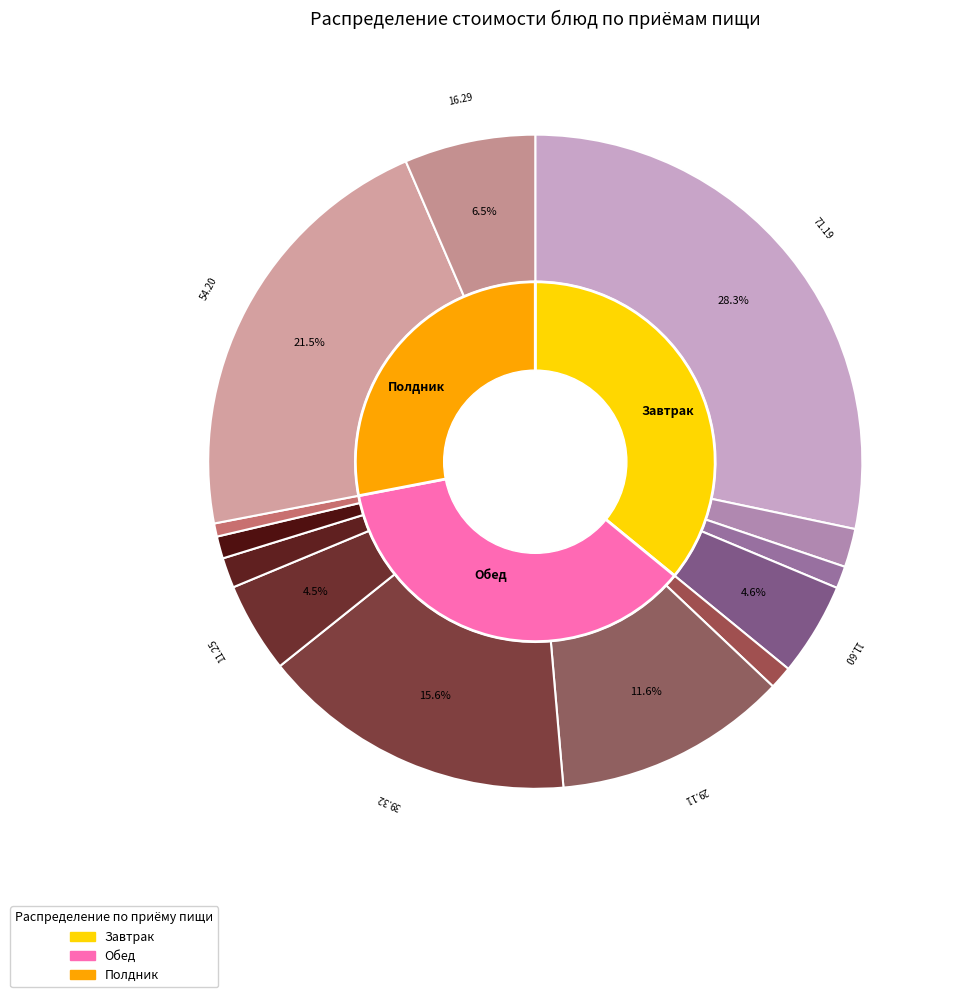

Is it true that Компот из смеси сухофруктов is 7% of the pie?

False